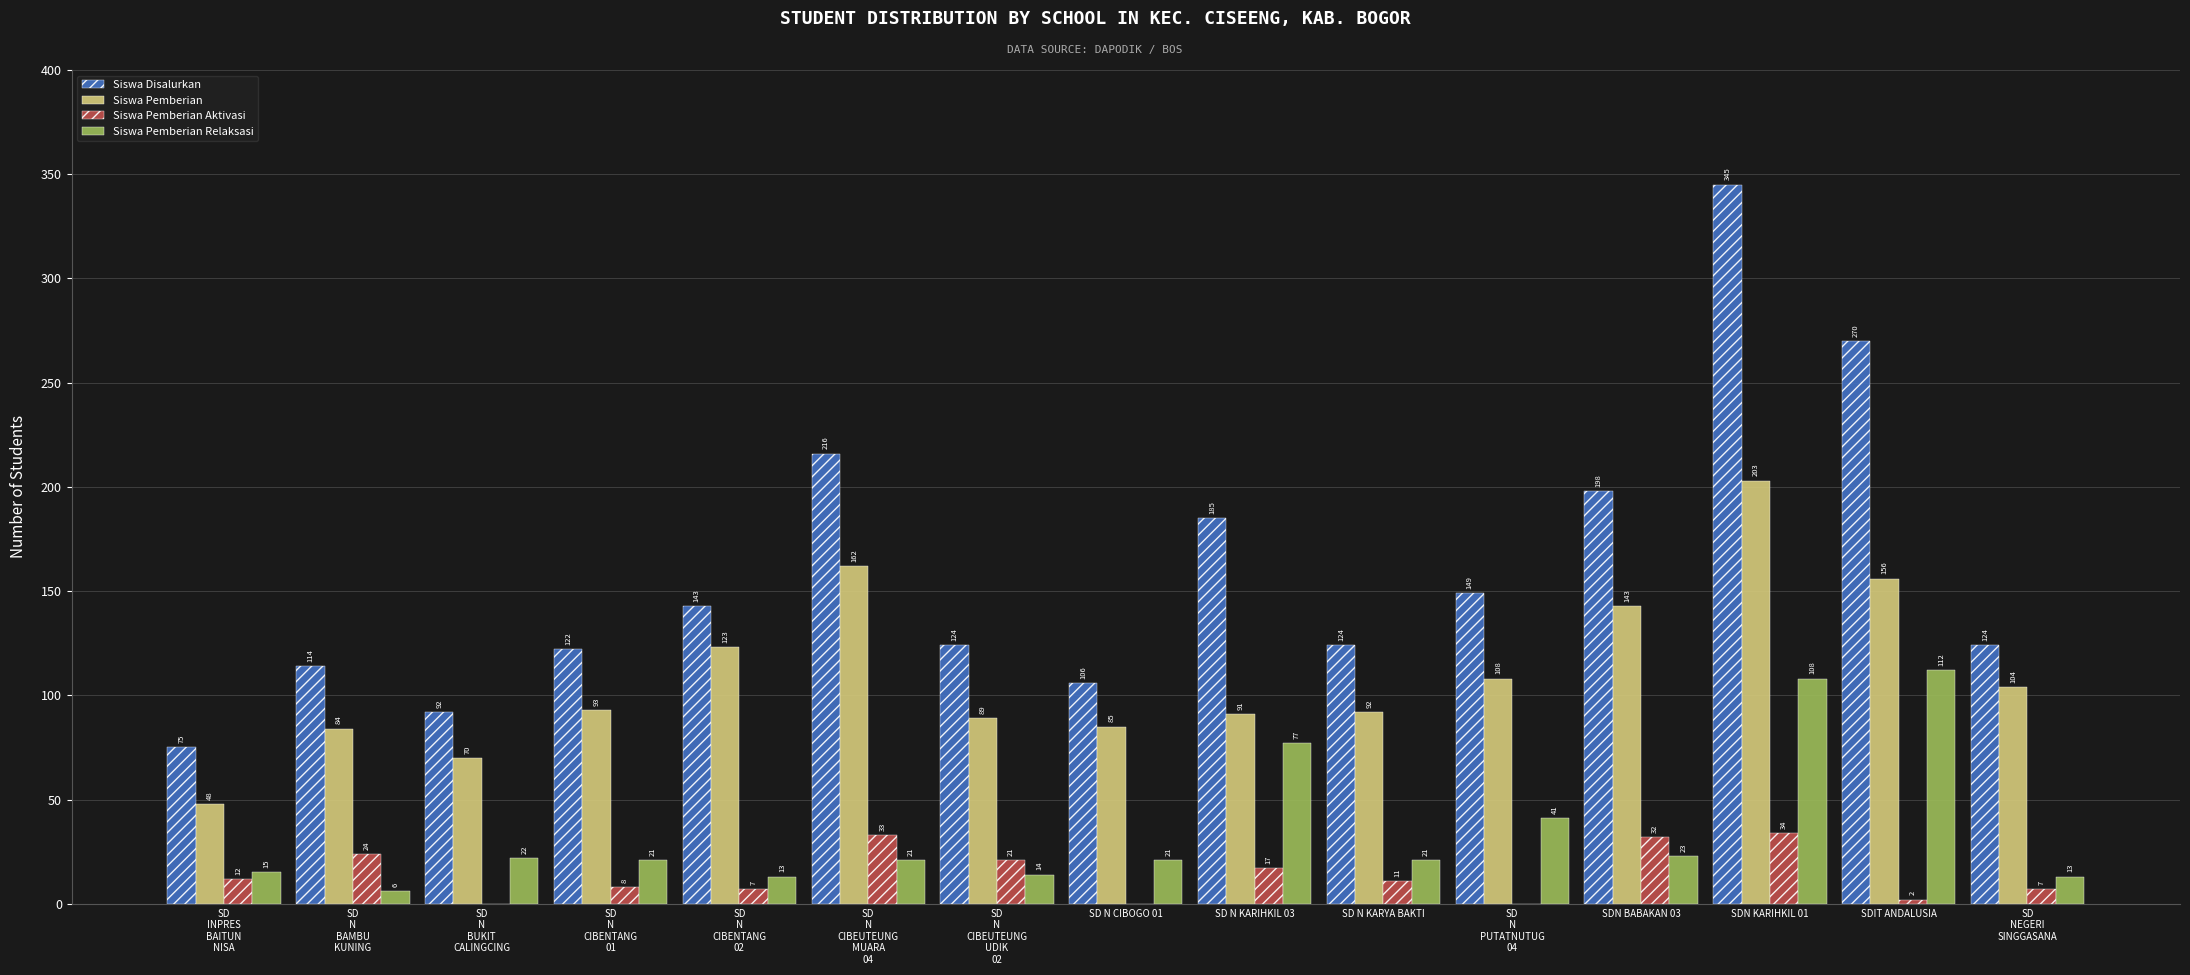

Which series has the largest total across all categories?

Siswa Disalurkan